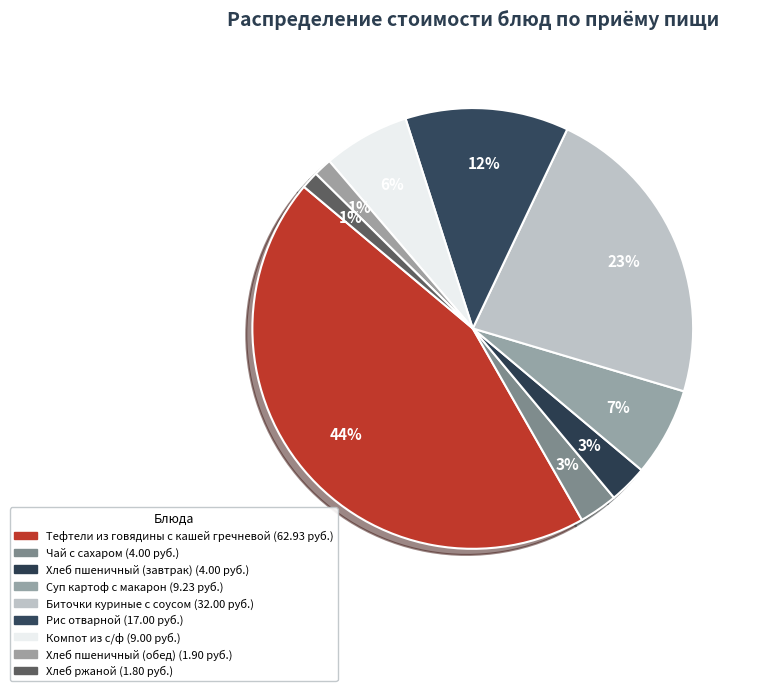

Is Хлеб ржаной the majority of the pie?

No